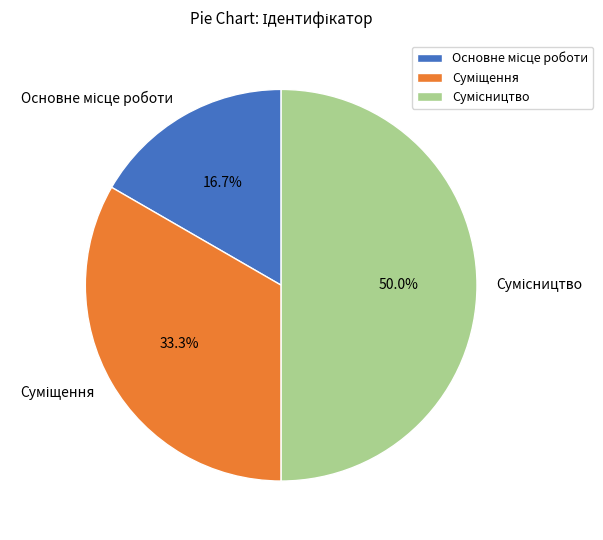

What is the ratio of the value at Основне місце роботи to the value at Сумісництво?

0.3